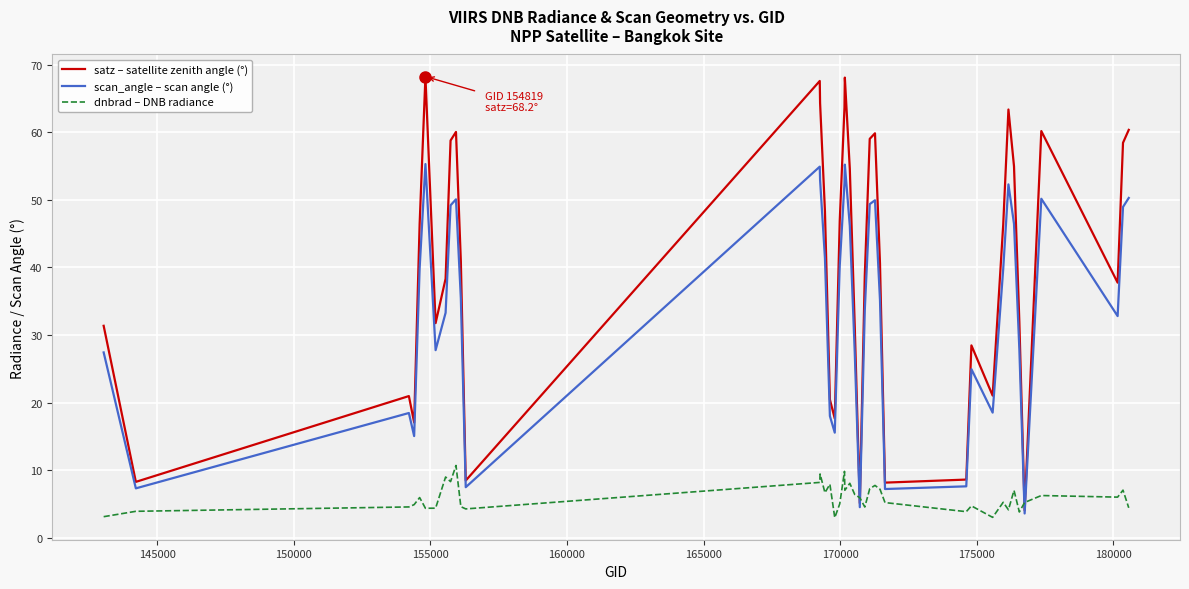

Which series has the largest total across all categories?

satz – satellite zenith angle (°)